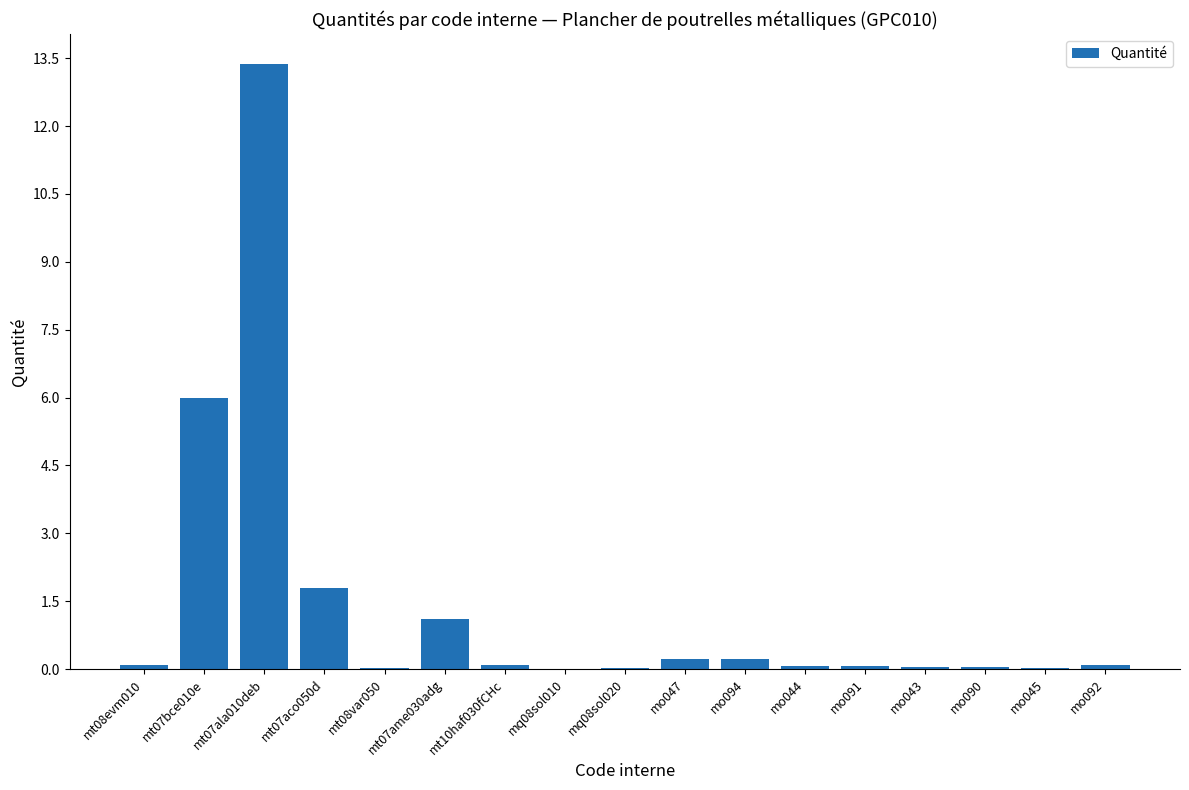

What is the change in value from mt10haf030fCHc to mo094?

+0.1